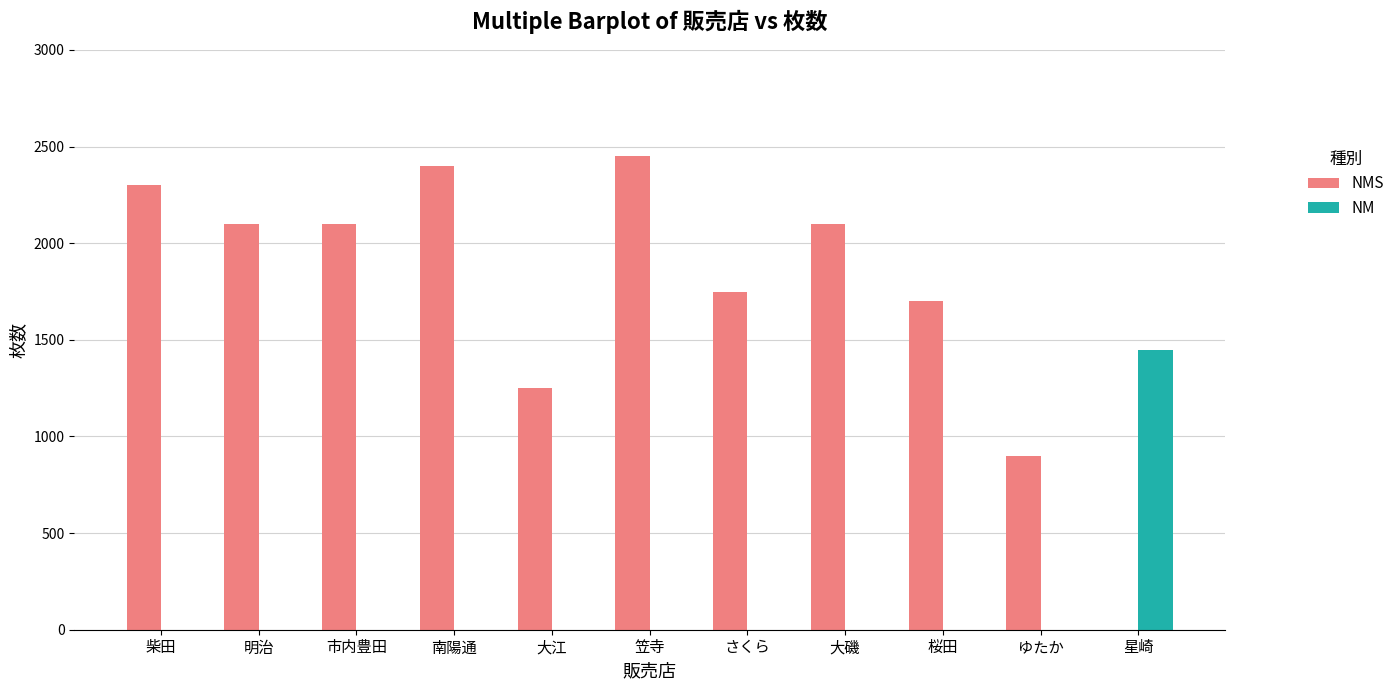

Is it true that NM equals 0 at 笠寺?

True